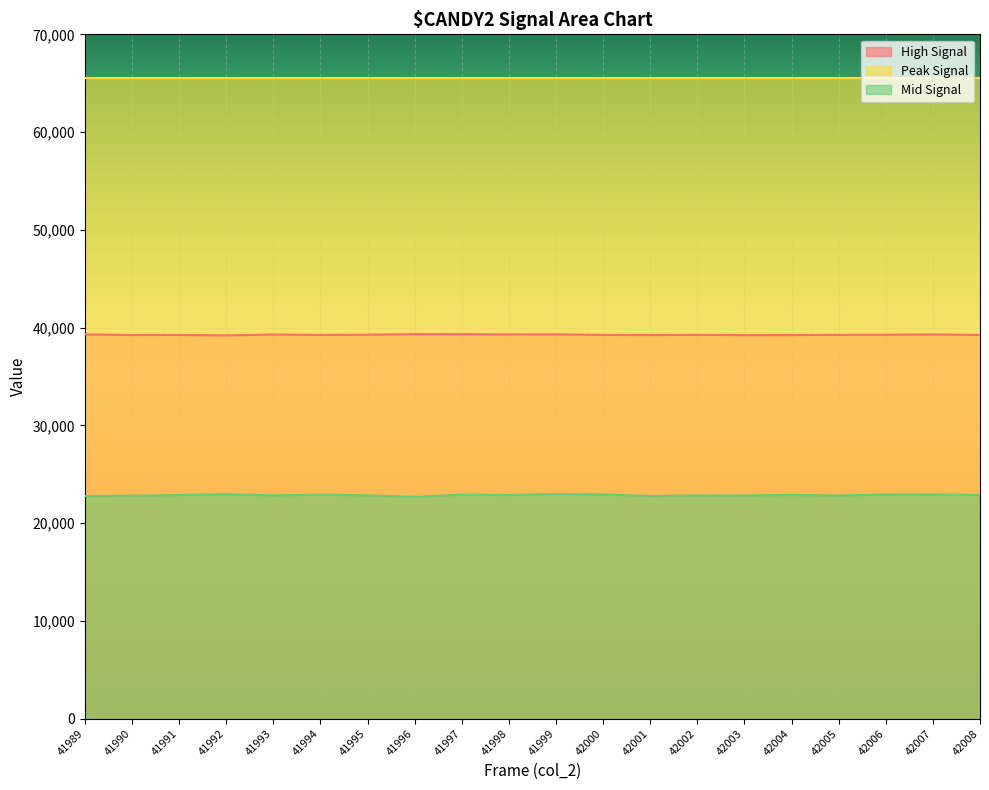

Which category has the lowest value in the col_516 series?

41996